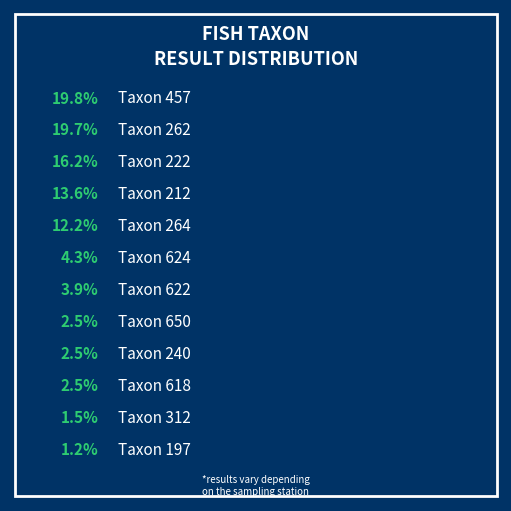

Do 222 and 624 together represent more than half of the pie?

No